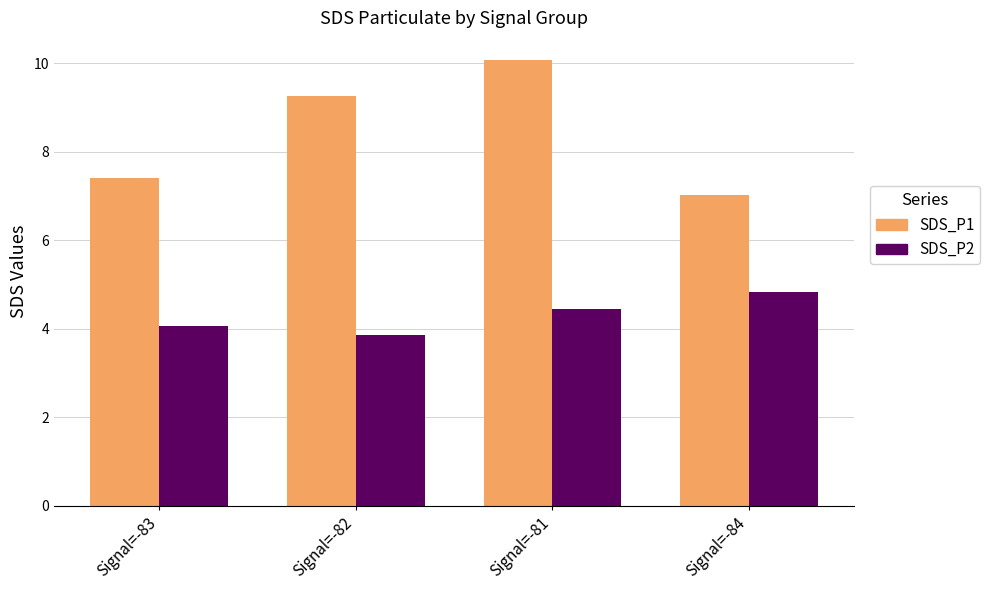

Which series has the largest range (max minus min)?

SDS_P1